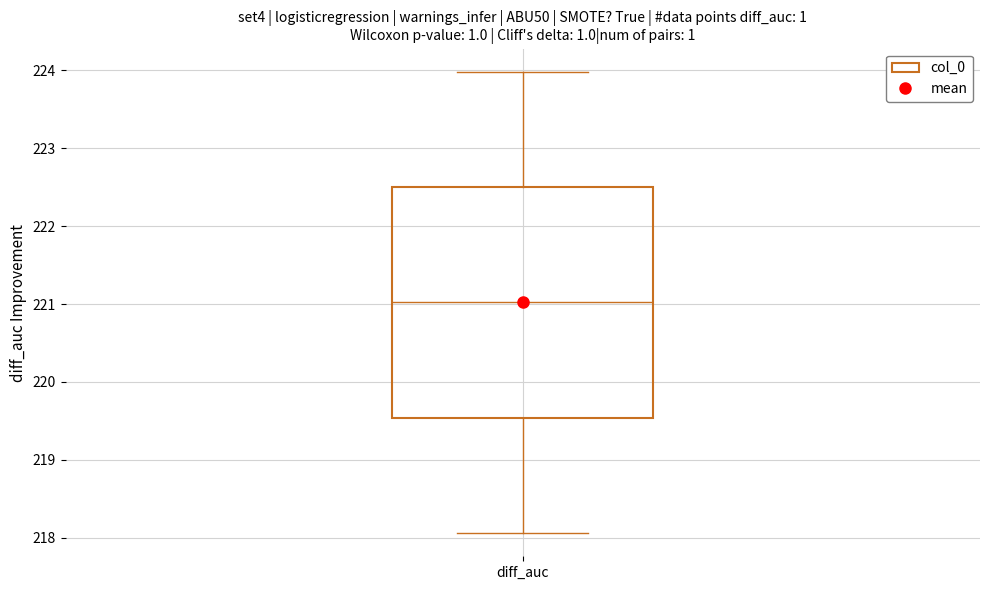

Where is the upper edge of the box for diff_auc on the y-axis? The values are not printed on the chart, so give them approximately, as read against the axis.

222.5